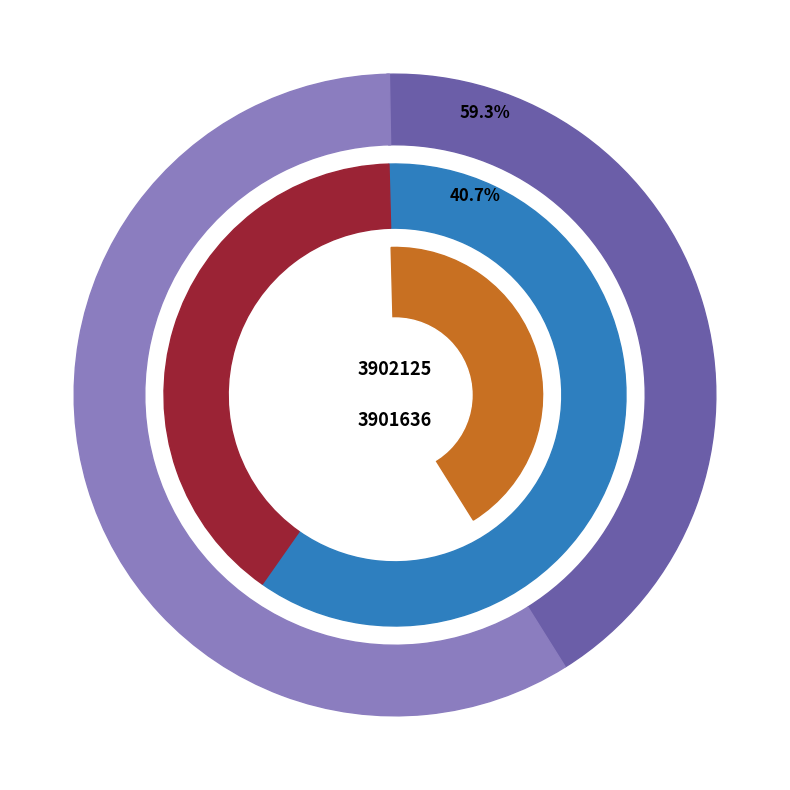

Is it true that 3902125 is 59% of the pie?

True